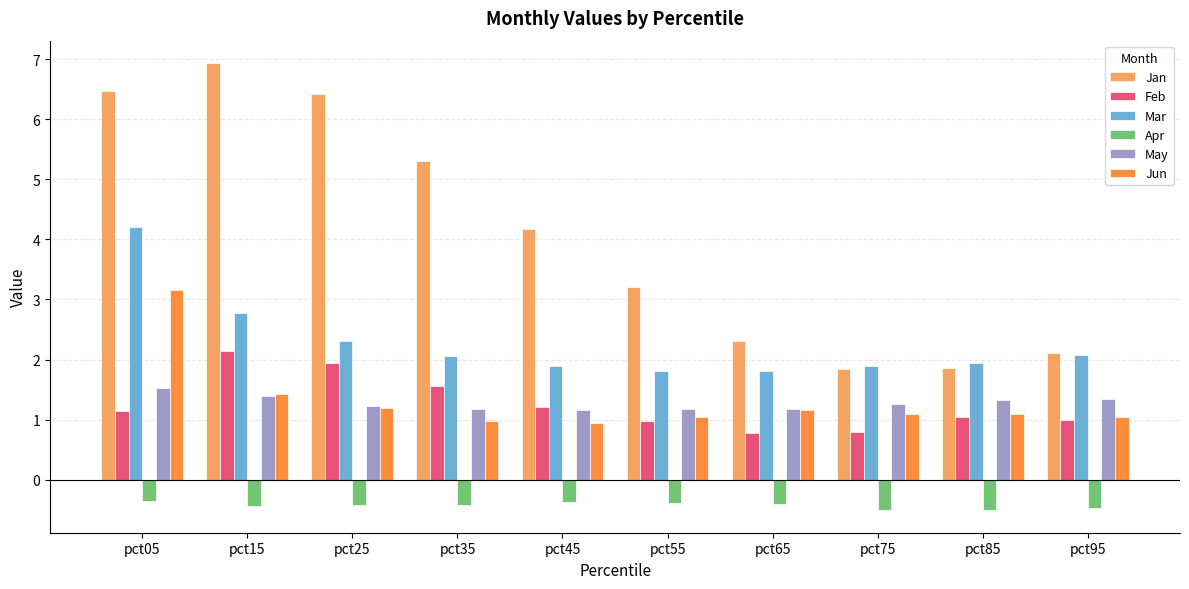

How many categories are shown in the chart?

10